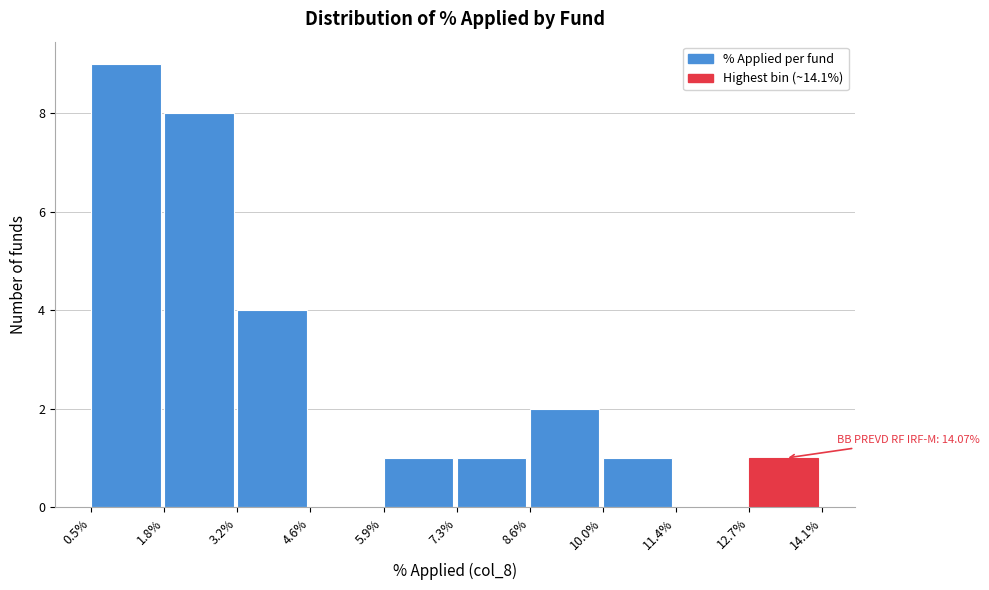

Which range on the x-axis has the tallest bar?

0.5% to 1.8%